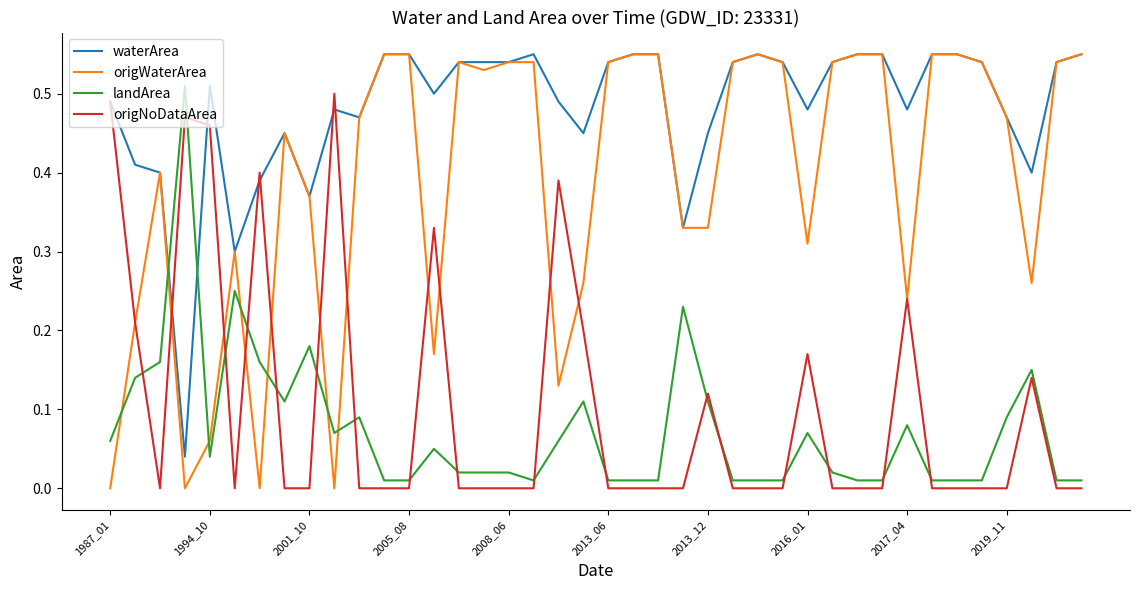

After their last crossing, which series has the higher values: waterArea or landArea?

waterArea